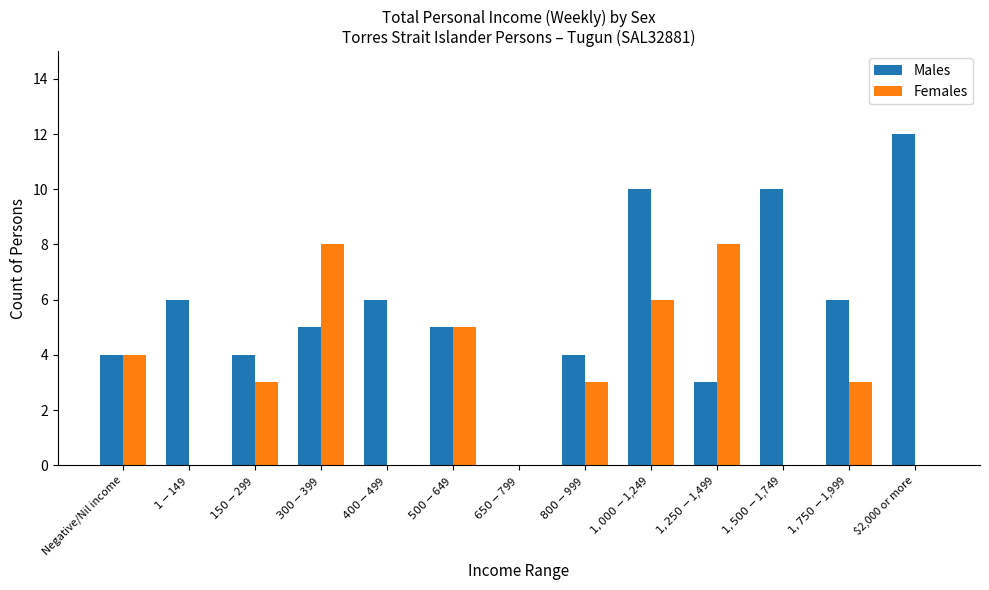

What is the sum of all Females values?

40